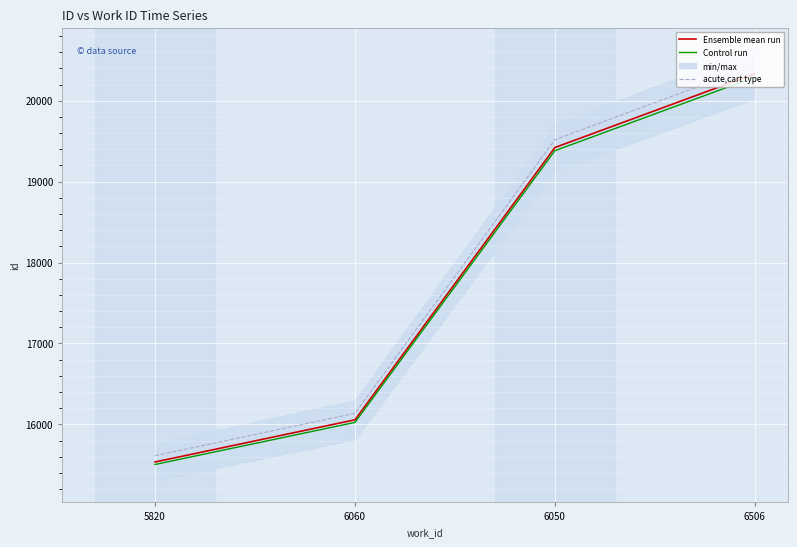

What is the greatest value displayed?

20433.7